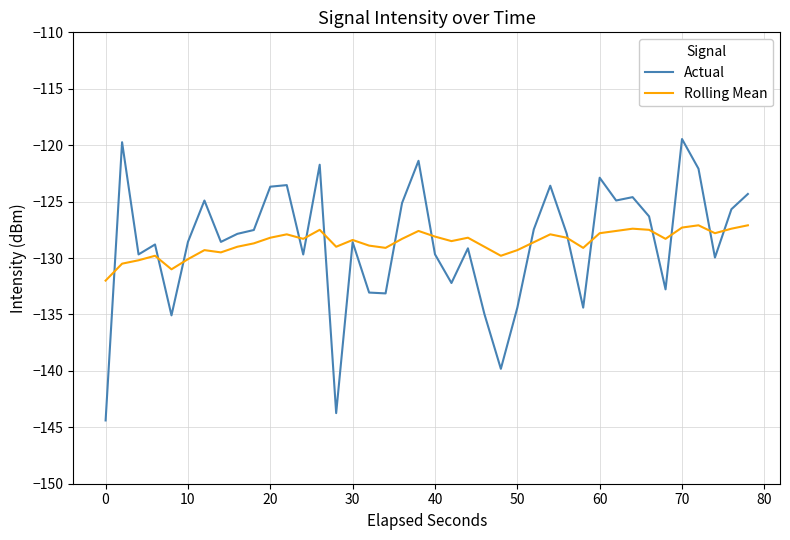

What is the minimum value for Actual?

-144.4